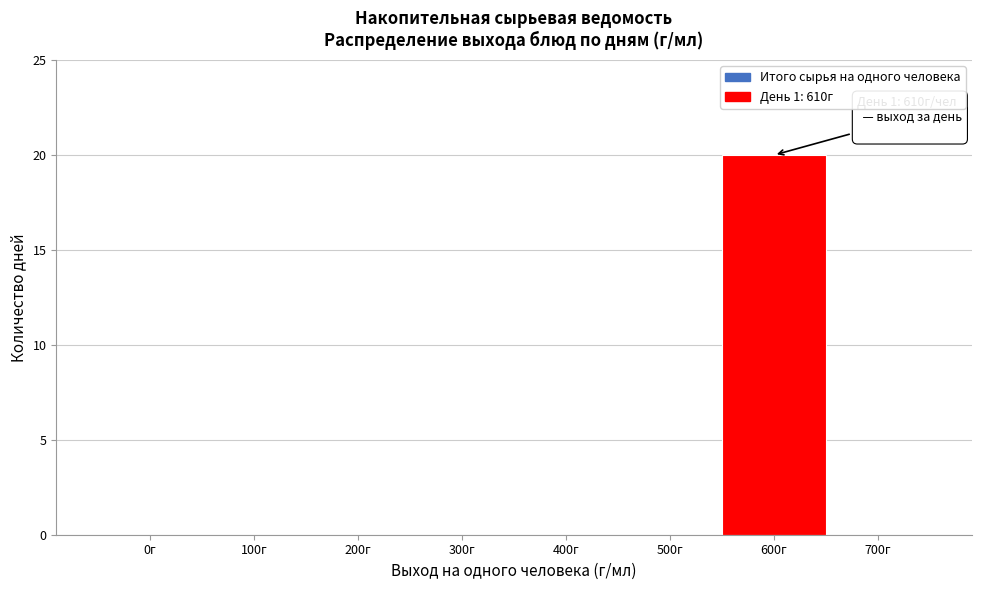

Reading left to right, transcribe all the data shown in this chart.

0г=0	100г=0	200г=0	300г=0	400г=0	500г=0	600г=20	700г=0